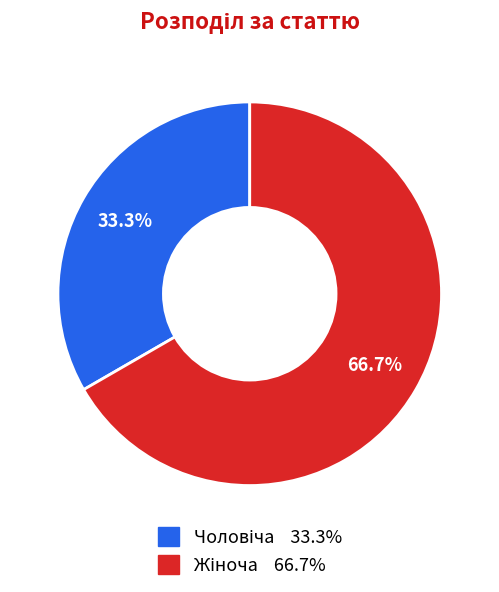

Is there any slice that represents more than half of the pie?

Yes